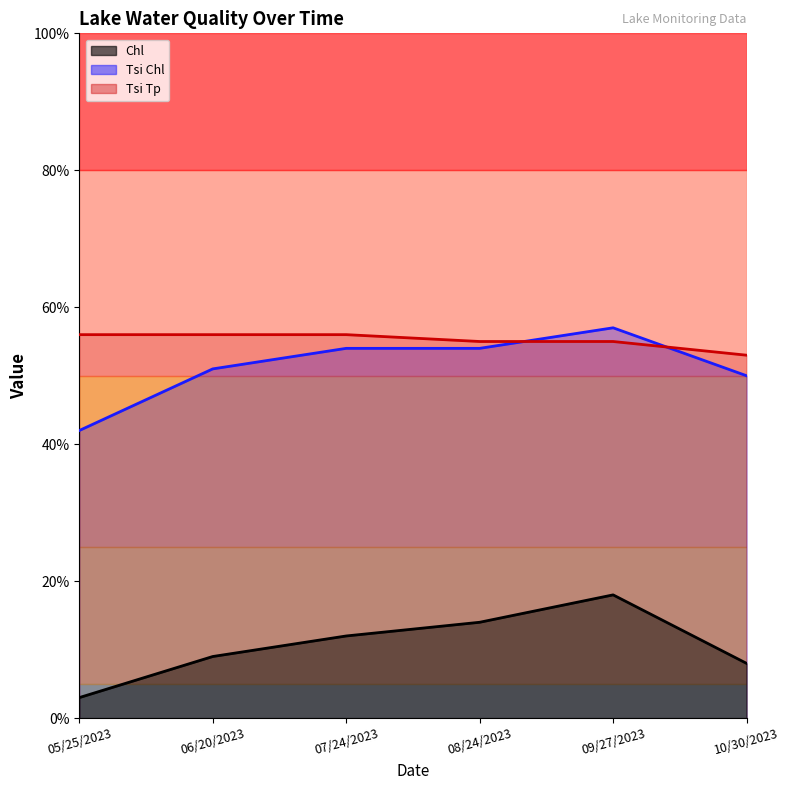

True or false: Chl has more than 1 interior local peaks.

False